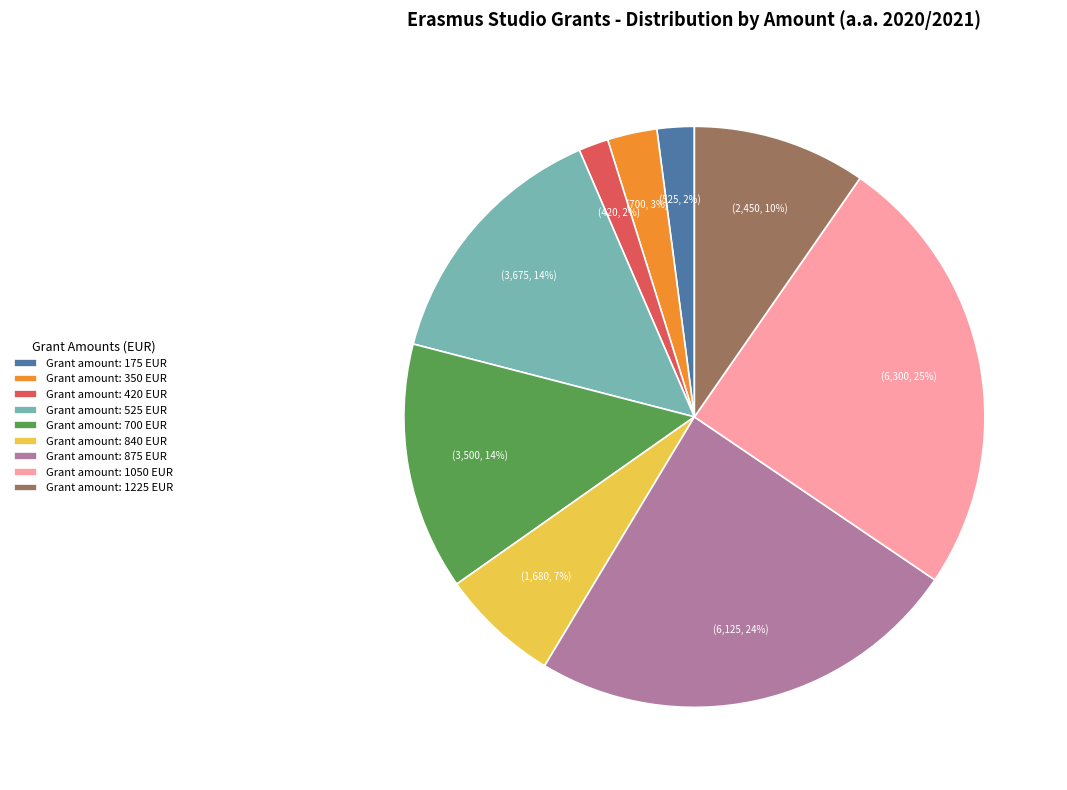

Count the number of slices in the pie.

9